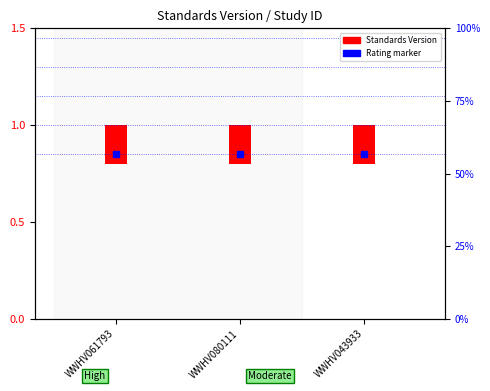

Is the value of Standards Version at WWHV043933 greater than the value of Rating marker at WWHV080111?

No